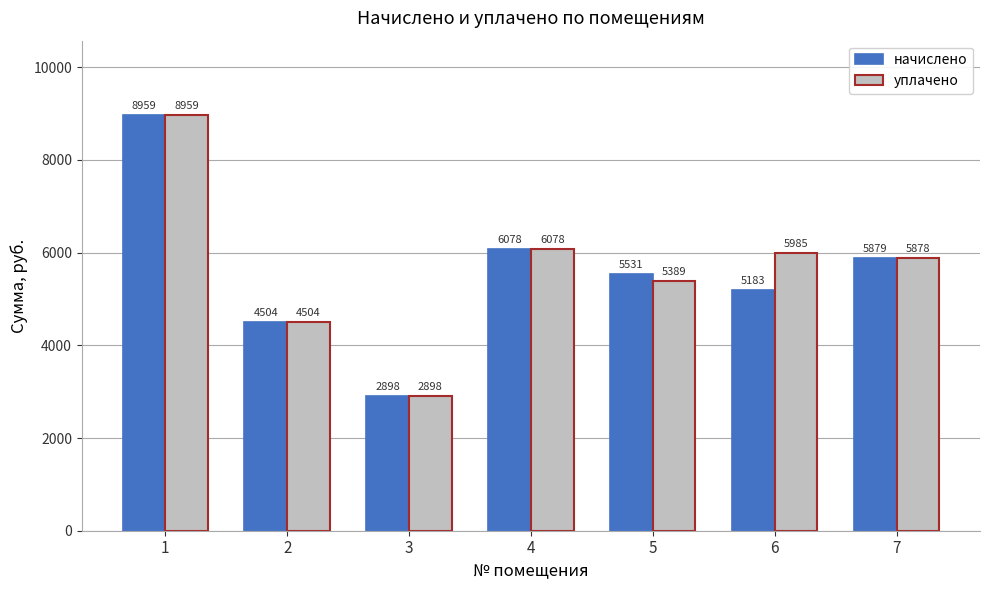

How many bars are there in each group?

2